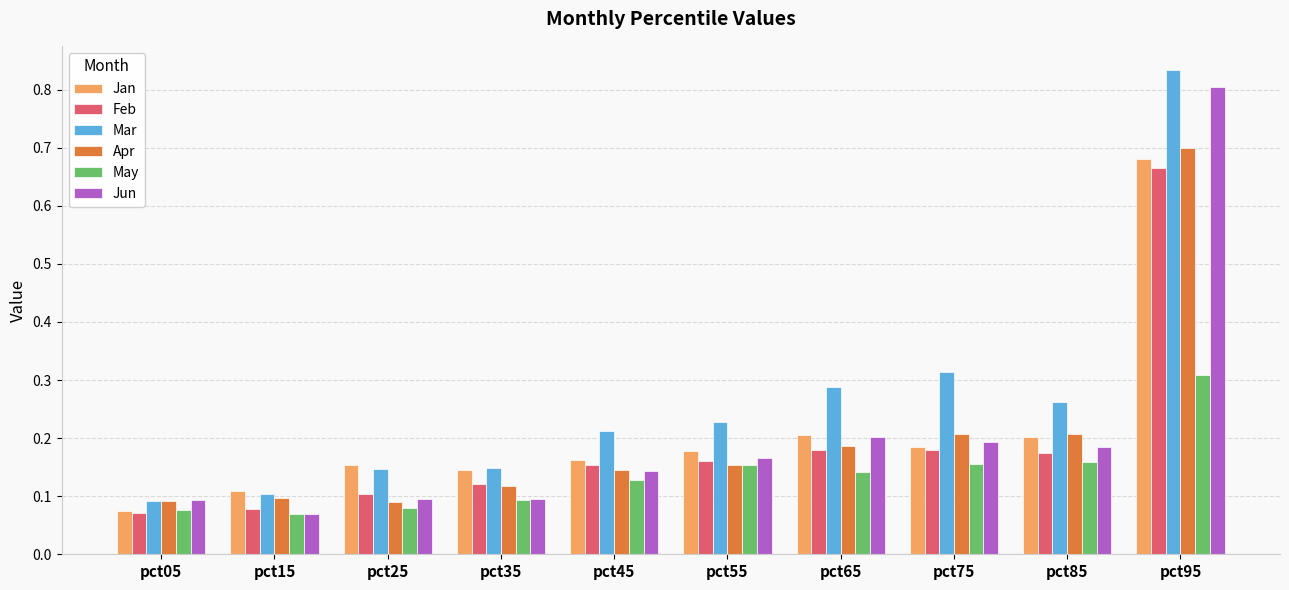

Are the bars horizontal?

No